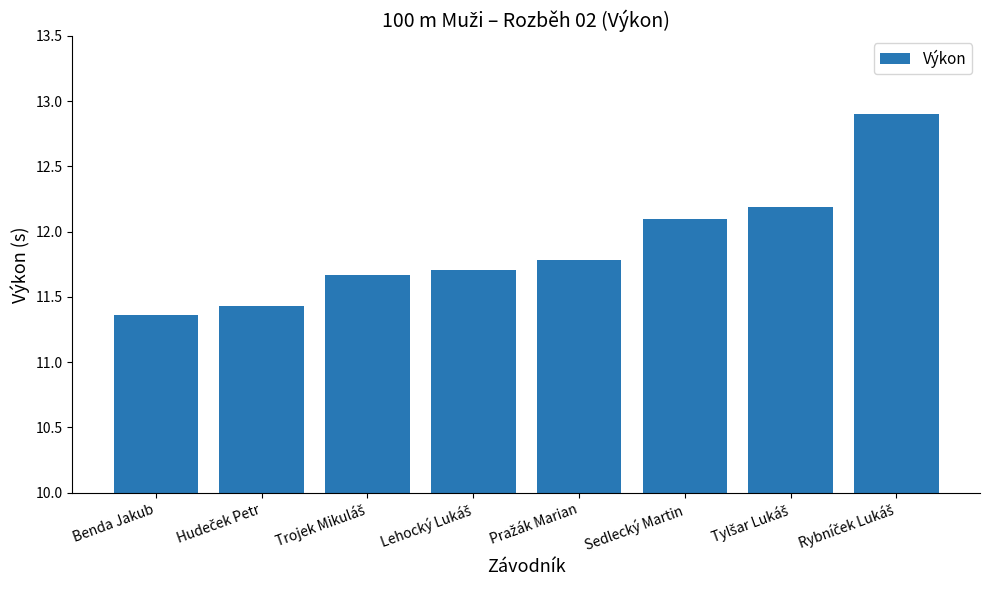

What is the value of the 6th bar from the left?

12.1